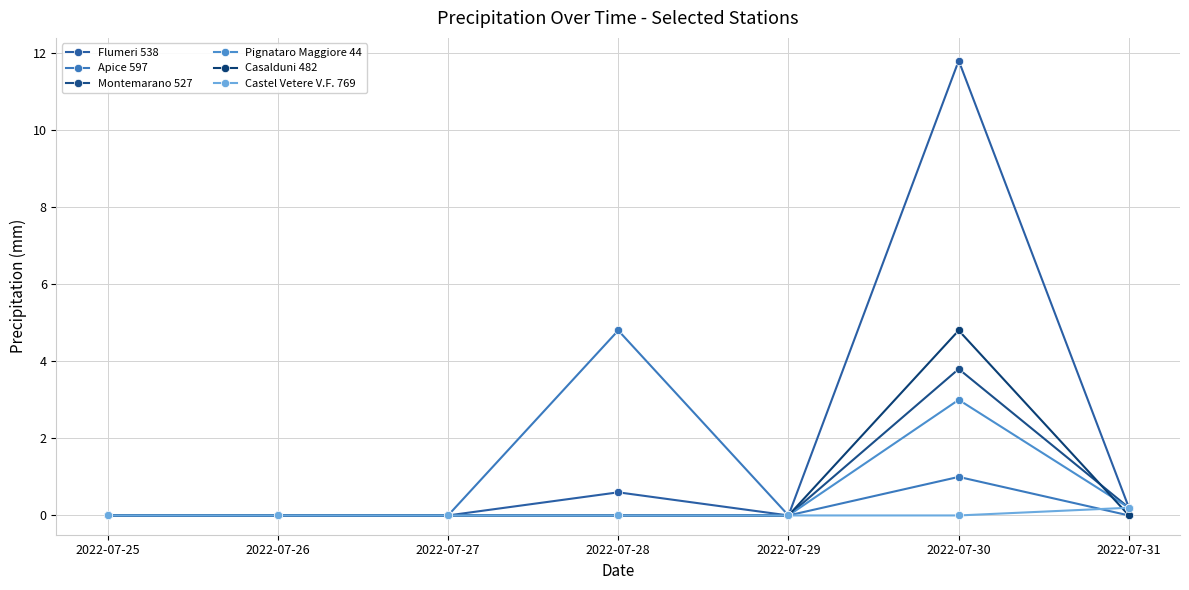

What is the average value of the Flumeri 538 series?

1.8